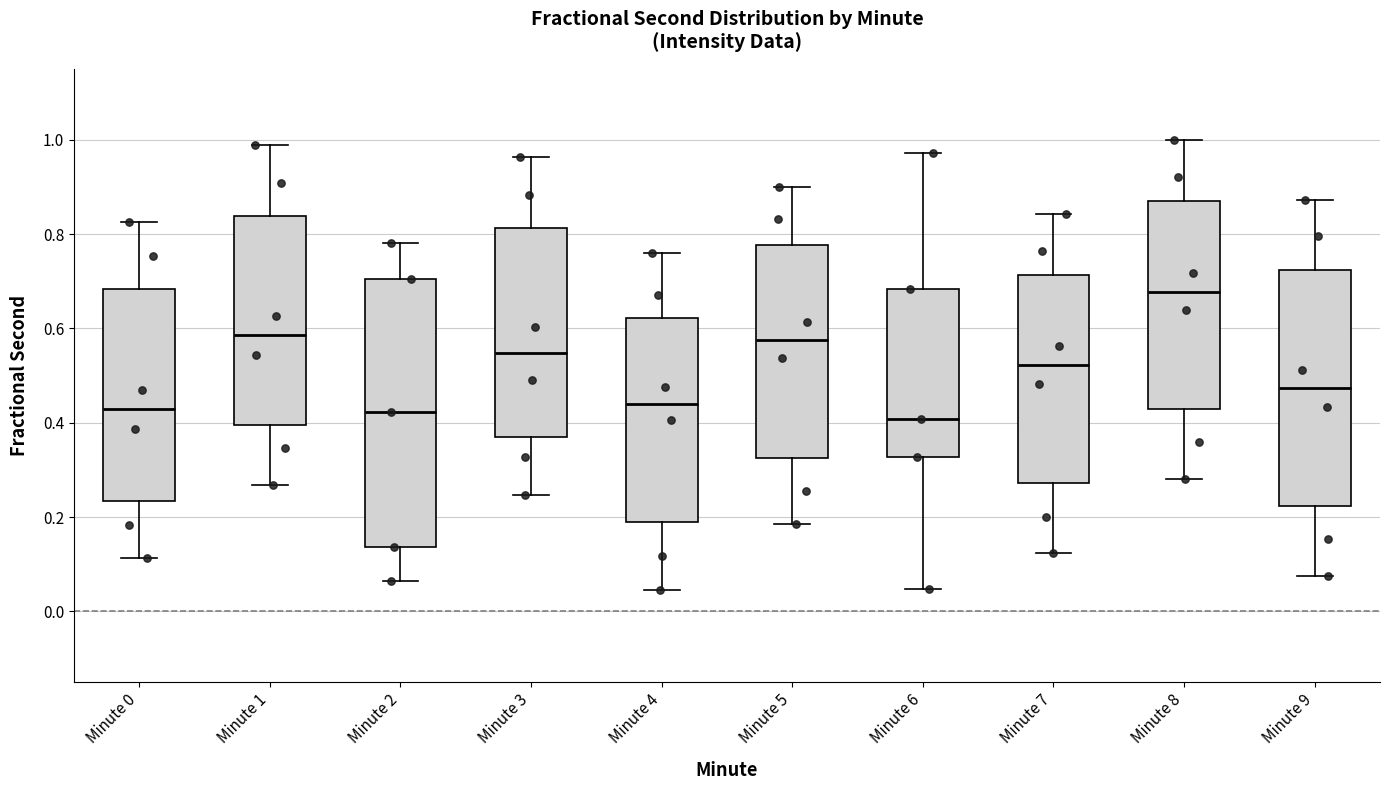

Reading left to right, transcribe this box plot: for each box, give where its median line is, the range the box spans, and where its two whiskers end, as read against the y-axis. The values are not printed on the chart, so give them approximately, as read against the axis.

Minute 0: median 0.42, box 0.24 to 0.68, whiskers 0.12 to 0.82
Minute 1: median 0.58, box 0.40 to 0.84, whiskers 0.26 to 0.98
Minute 2: median 0.42, box 0.14 to 0.70, whiskers 0.06 to 0.78
Minute 3: median 0.54, box 0.36 to 0.82, whiskers 0.24 to 0.96
Minute 4: median 0.44, box 0.18 to 0.62, whiskers 0.04 to 0.76
Minute 5: median 0.58, box 0.32 to 0.78, whiskers 0.18 to 0.90
Minute 6: median 0.40, box 0.32 to 0.68, whiskers 0.04 to 0.98
Minute 7: median 0.52, box 0.28 to 0.72, whiskers 0.12 to 0.84
Minute 8: median 0.68, box 0.42 to 0.88, whiskers 0.28 to 1.00
Minute 9: median 0.48, box 0.22 to 0.72, whiskers 0.08 to 0.88